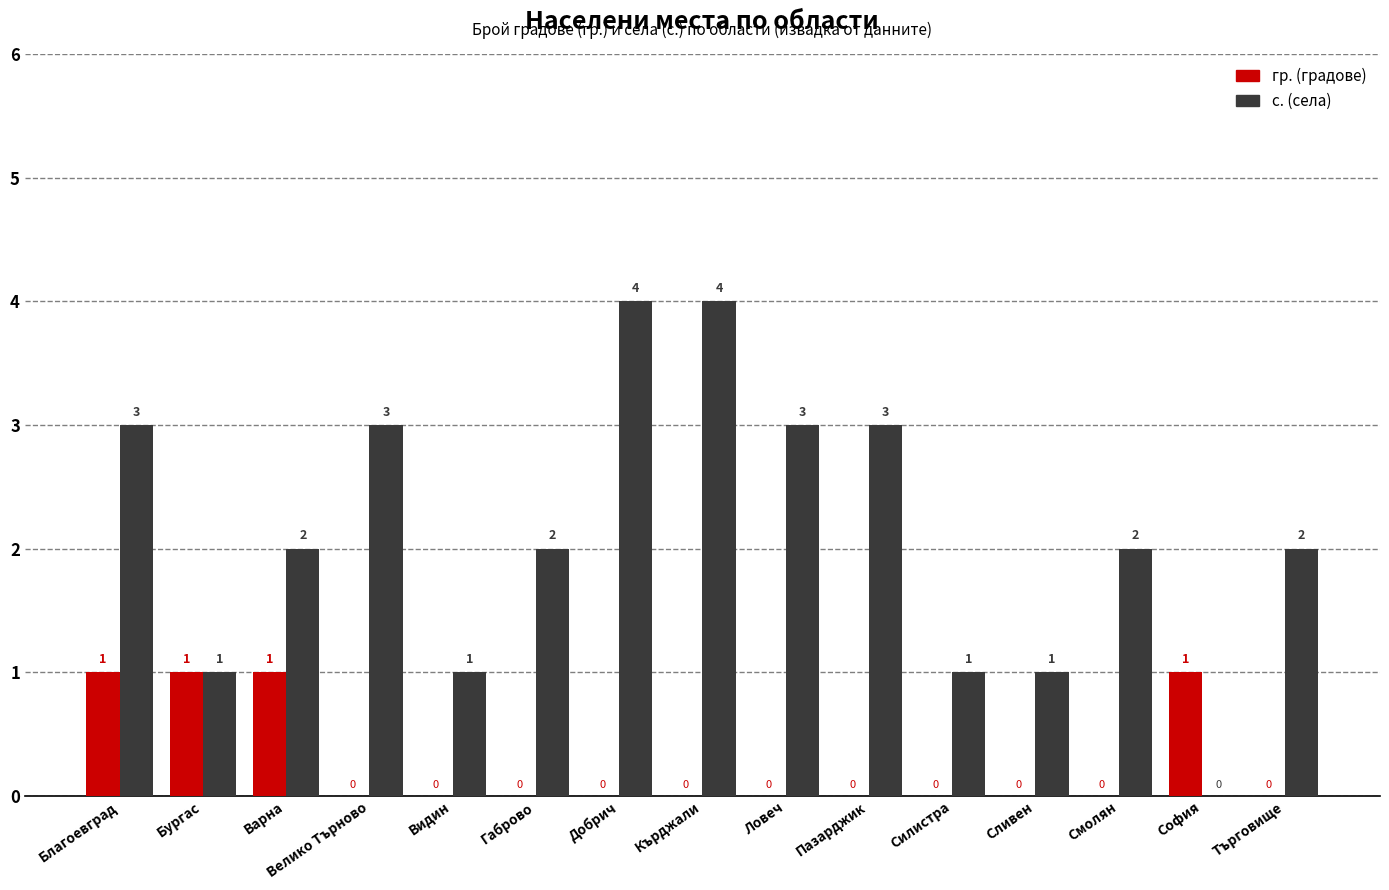

What is the total value across all series at Кърджали?

4